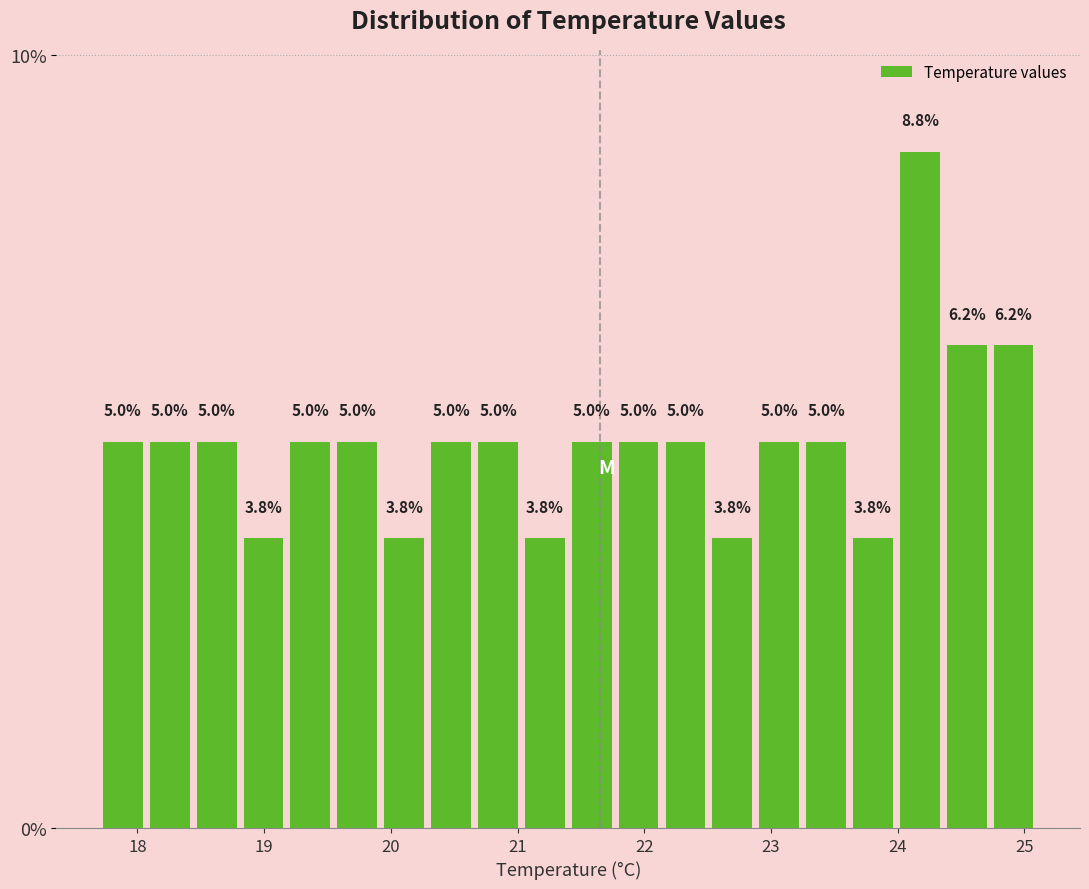

Around what value on the x-axis is the tallest bar? Give the approximate position of its centre, as read against the axis.

24.2